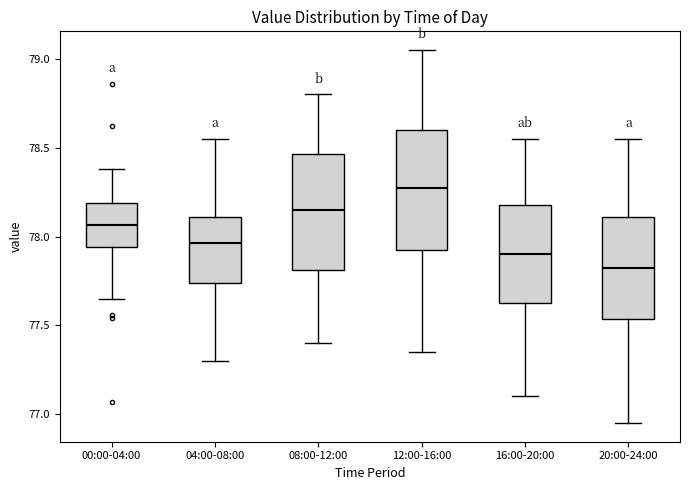

Reading left to right, read every box against the y-axis: the position of its median line, the range the box covers, and the ends of its whiskers. The values are not printed on the chart, so give them approximately, as read against the axis.

00:00-04:00: median 78.05, box 77.95 to 78.20, whiskers 77.65 to 78.40
04:00-08:00: median 77.95, box 77.75 to 78.10, whiskers 77.30 to 78.55
08:00-12:00: median 78.15, box 77.80 to 78.45, whiskers 77.40 to 78.80
12:00-16:00: median 78.30, box 77.95 to 78.60, whiskers 77.35 to 79.05
16:00-20:00: median 77.90, box 77.65 to 78.20, whiskers 77.10 to 78.55
20:00-24:00: median 77.85, box 77.55 to 78.10, whiskers 76.95 to 78.55